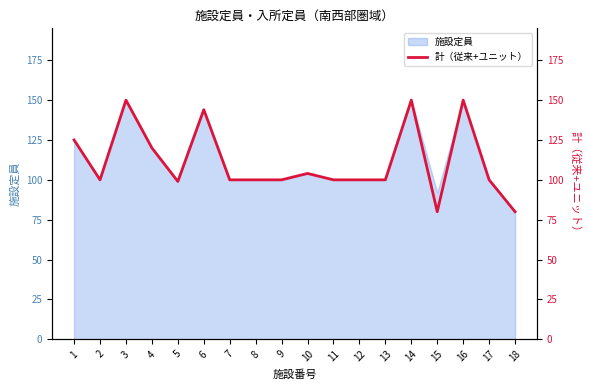

At which label does the data first exceed 100?

1